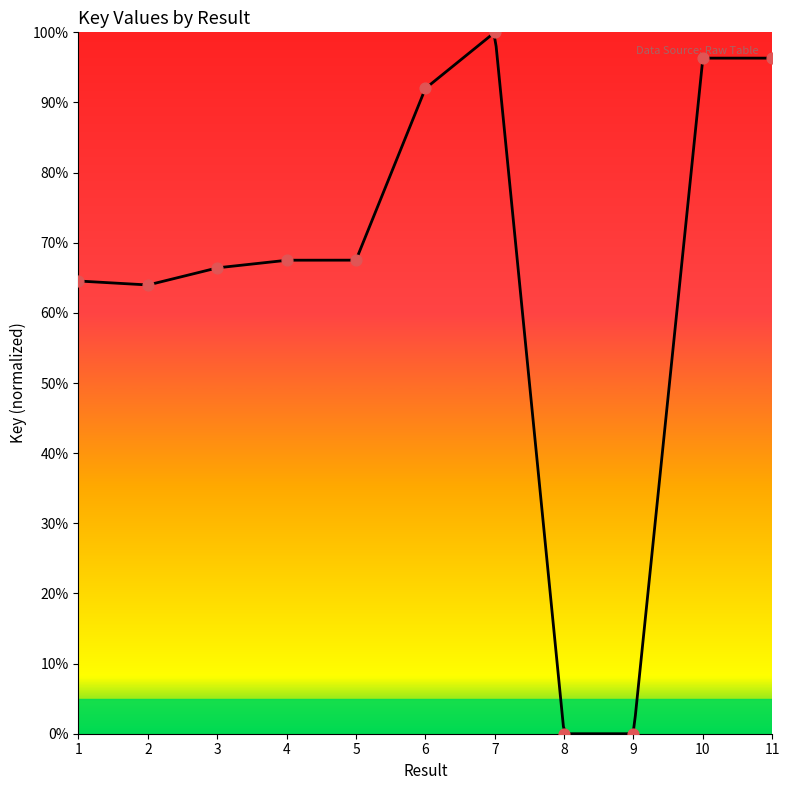

What is the change in value from 7 to 9?

-100.0